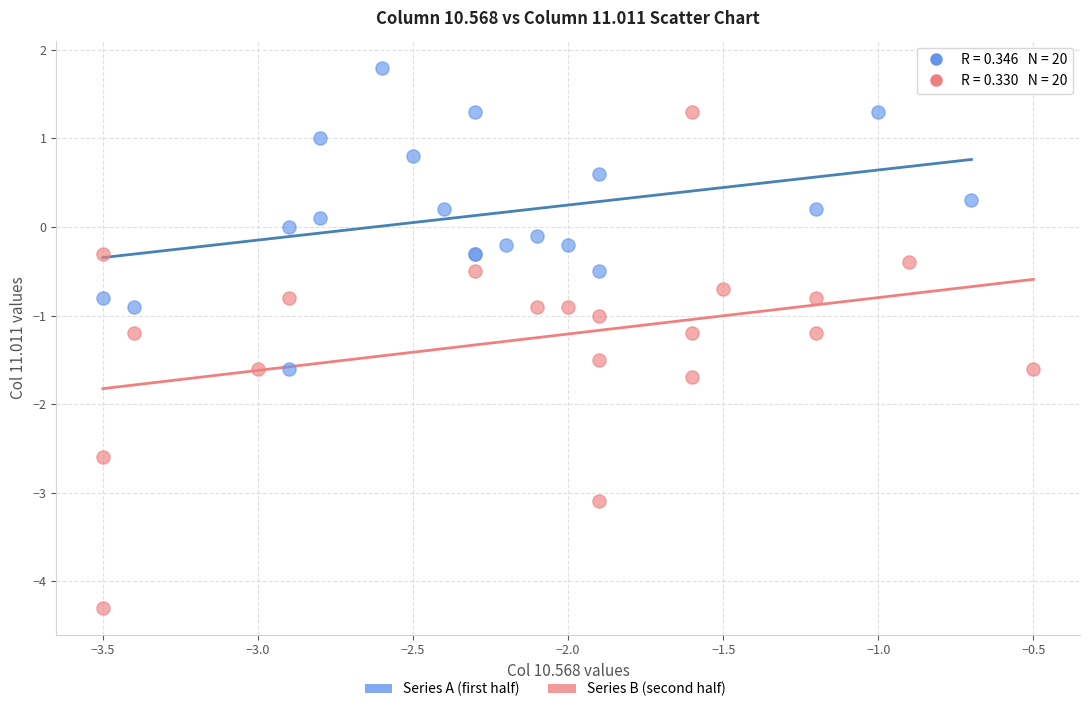

Which series reaches the minimum Y coordinate?

Series B (second half)